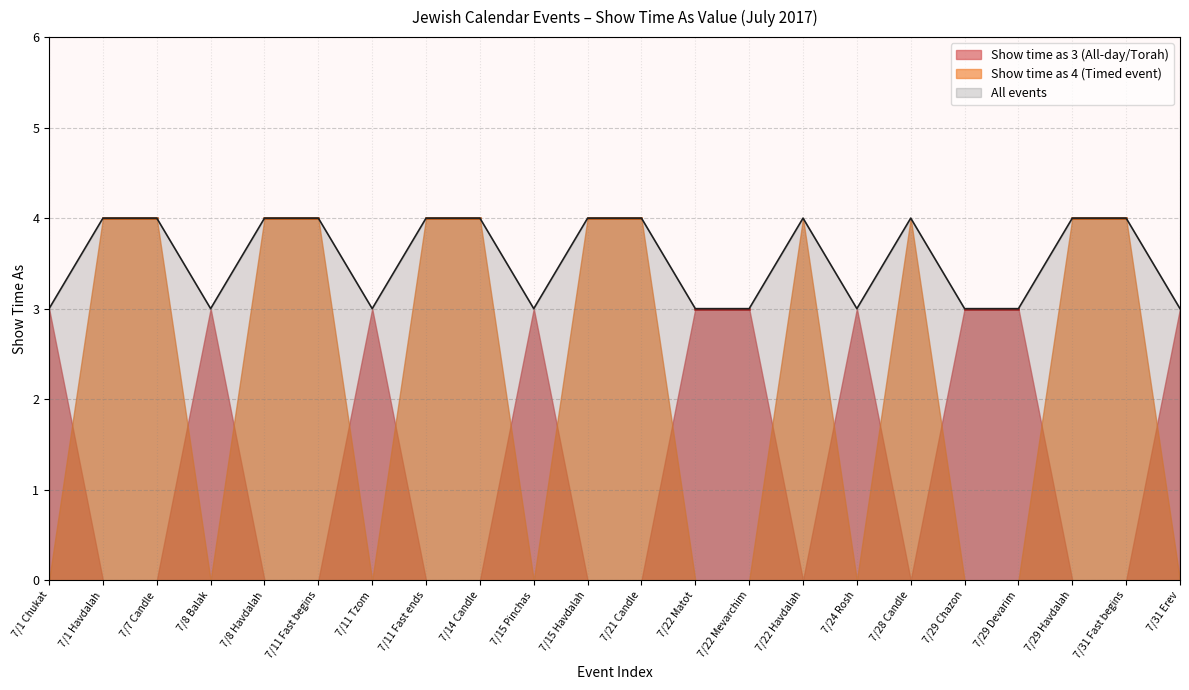

Approximately how many times larger is the value at 7/31 Fast begins compared to 7/22 Havdalah?

1.0